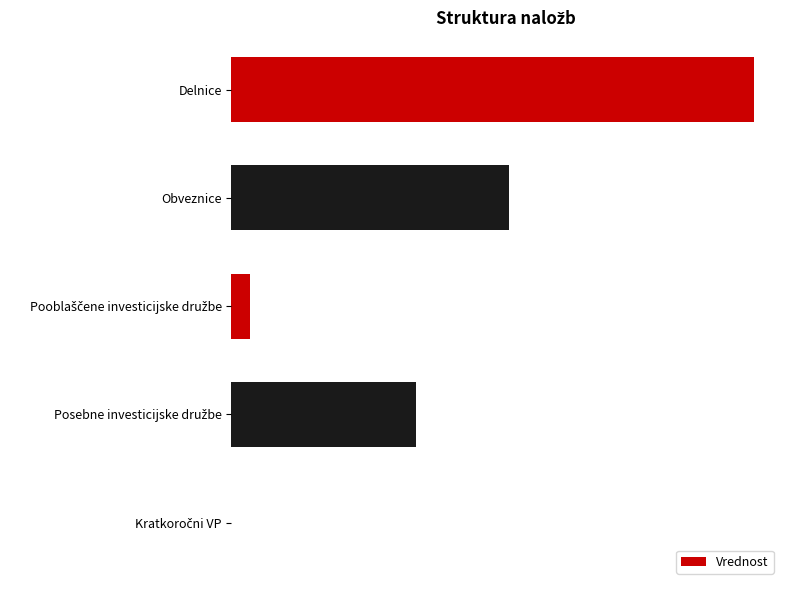

Are the bars grouped side by side (vs. stacked)?

No